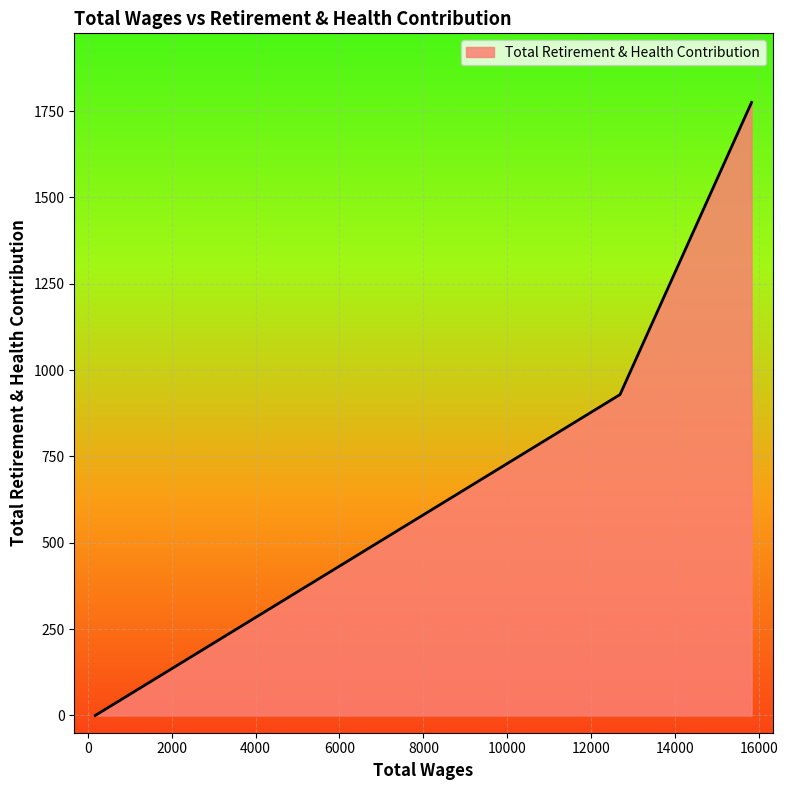

What is the maximum value shown in the chart?

1775